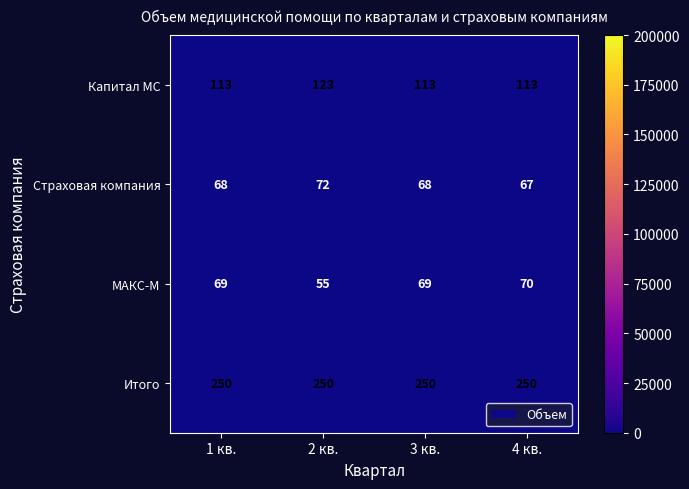

What is the difference between the maximum and minimum values in the Капитал МС series?

10